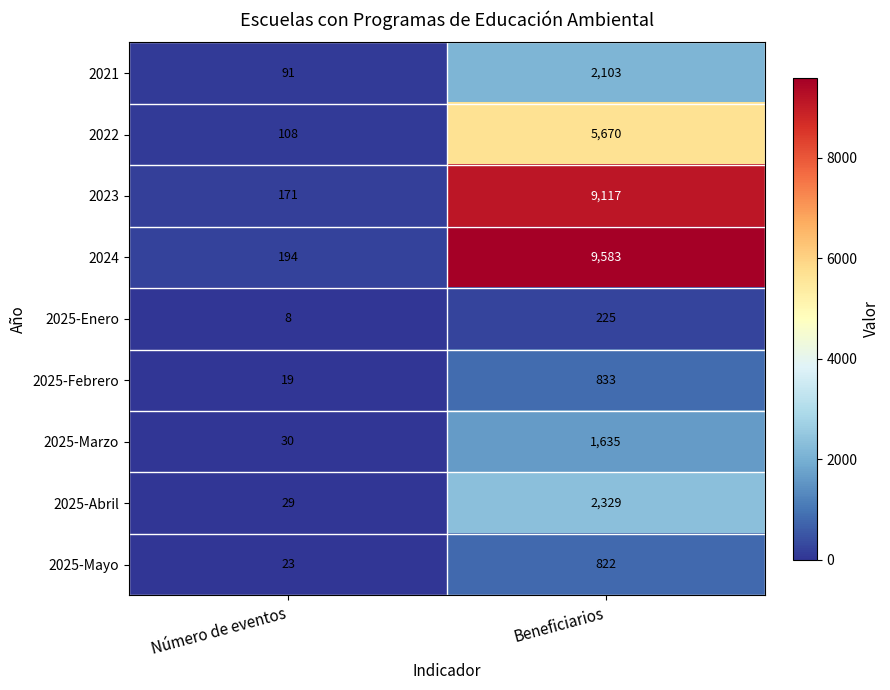

Rank the series by their maximum value, from highest to lowest.

2024, 2023, 2022, 2025-Abril, 2021, 2025-Marzo, 2025-Febrero, 2025-Mayo, 2025-Enero